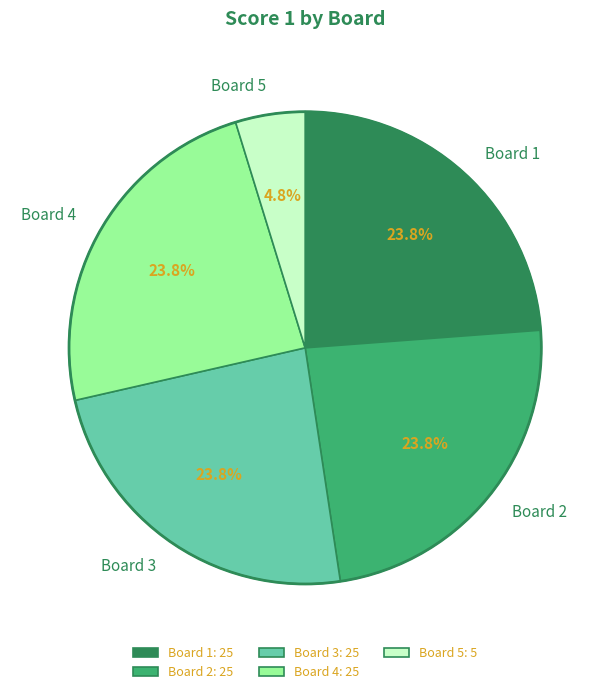

Do Board 5 and Board 2 together represent more than half of the pie?

No